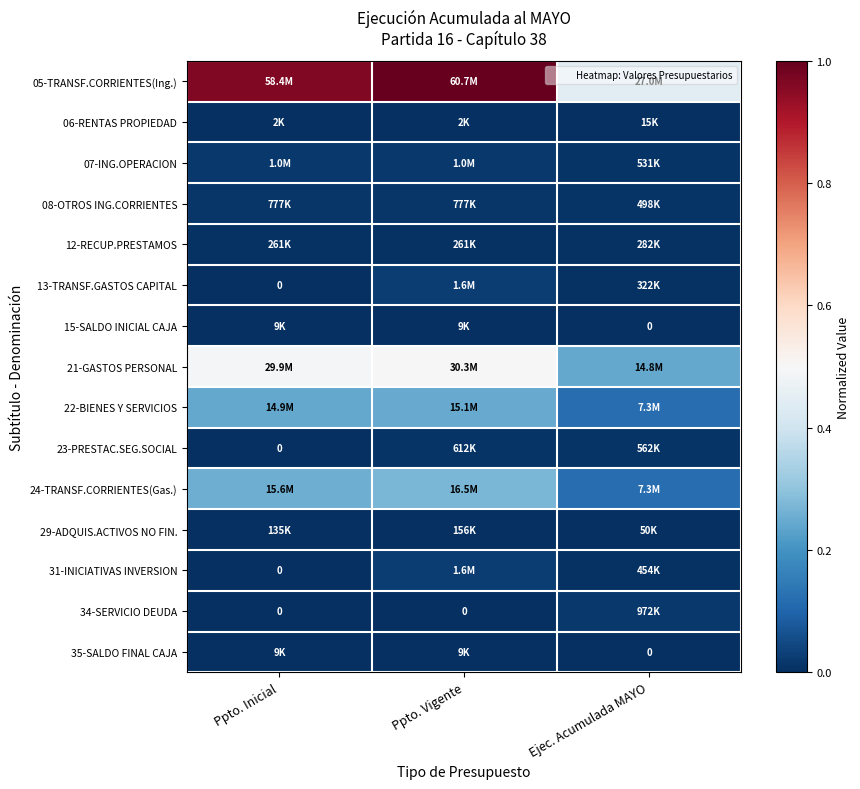

Rank the series by their maximum value, from lowest to highest.

15-SALDO INICIAL CAJA, 35-SALDO FINAL CAJA, 06-RENTAS PROPIEDAD, 29-ADQUIS.ACTIVOS NO FIN., 12-RECUP.PRESTAMOS, 23-PRESTAC.SEG.SOCIAL, 08-OTROS ING.CORRIENTES, 34-SERVICIO DEUDA, 07-ING.OPERACION, 13-TRANSF.GASTOS CAPITAL, 31-INICIATIVAS INVERSION, 22-BIENES Y SERVICIOS, 24-TRANSF.CORRIENTES(Gas.), 21-GASTOS PERSONAL, 05-TRANSF.CORRIENTES(Ing.)